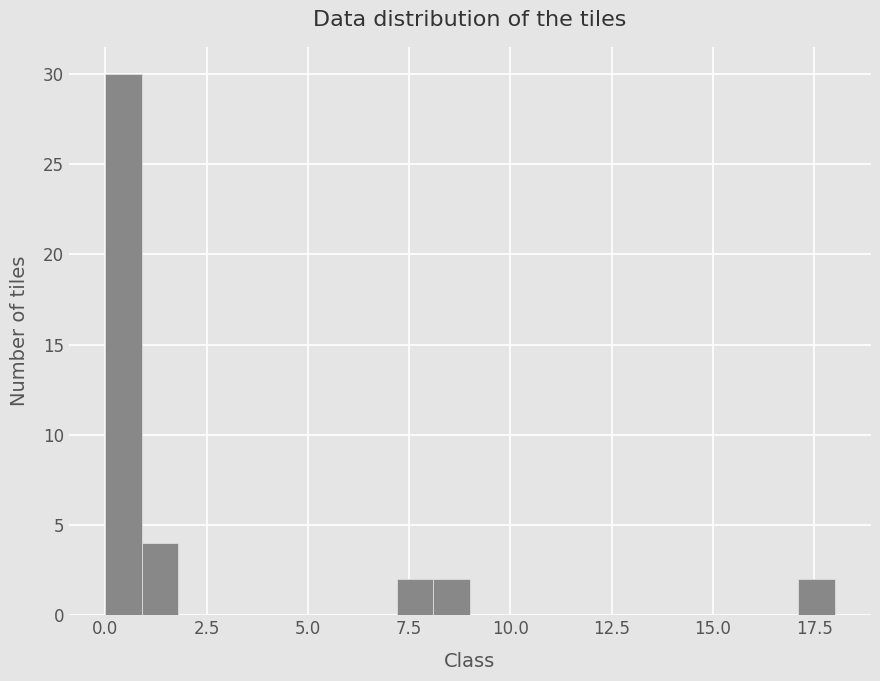

Read against the x-axis, roughly where is the centre of the tallest bar?

0.5